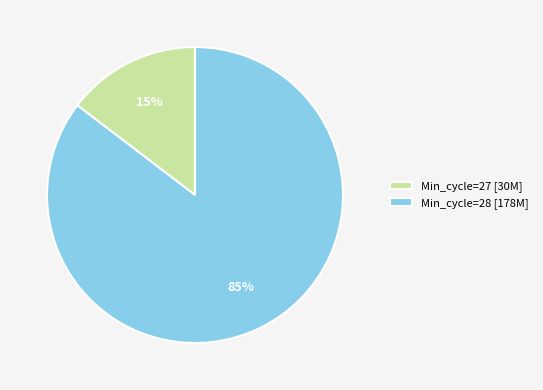

Is the sum of Min_cycle=28 [178M] and Min_cycle=27 [30M] greater than half?

Yes